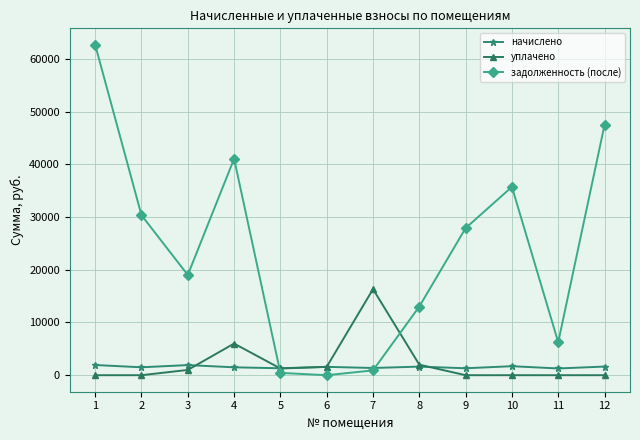

True or false: уплачено and задолженность (после) cross at least once.

True